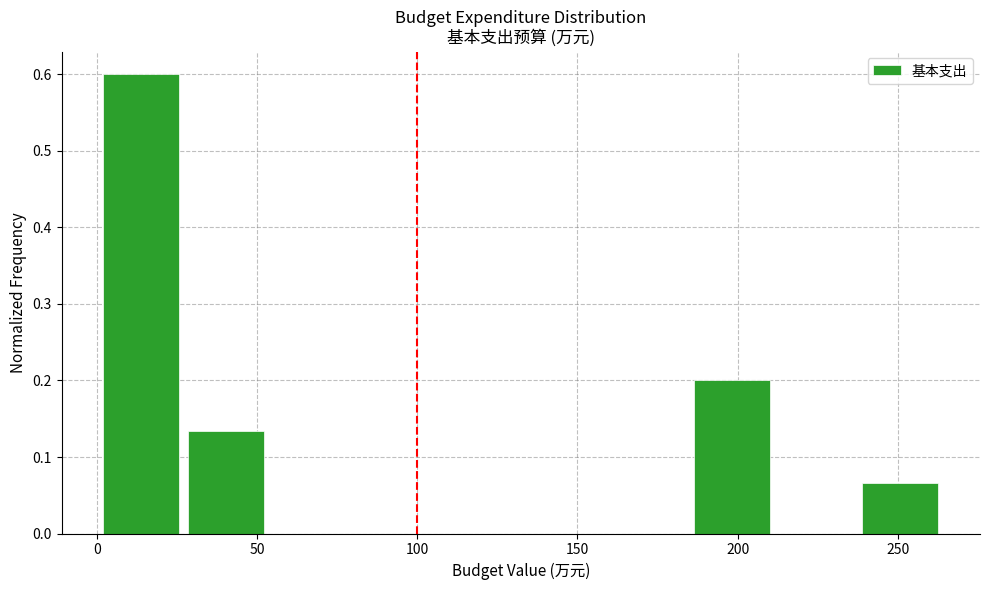

Reading left to right, transcribe this chart: for each bar, give the range it covers on the x-axis and its height. Neither the bar edges nor the heights are printed on the chart, so give them approximately, as read against the axes.

0 to 30: 0.60
30 to 55: 0.13
55 to 80: 0
80 to 105: 0
105 to 135: 0
135 to 160: 0
160 to 185: 0
185 to 215: 0.20
215 to 240: 0
240 to 265: 0.07